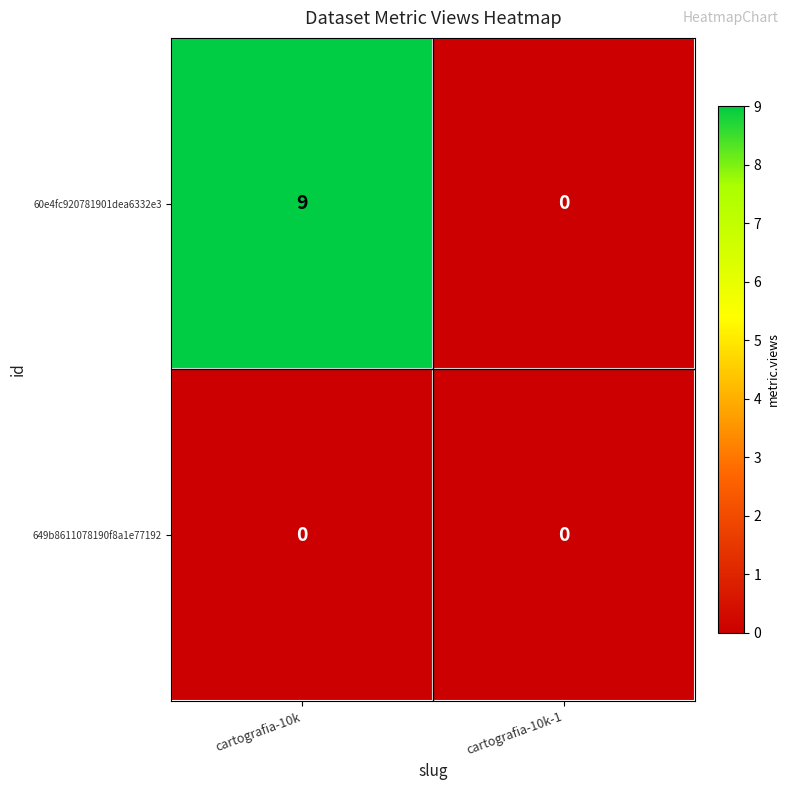

How many distinct data groups are displayed?

2